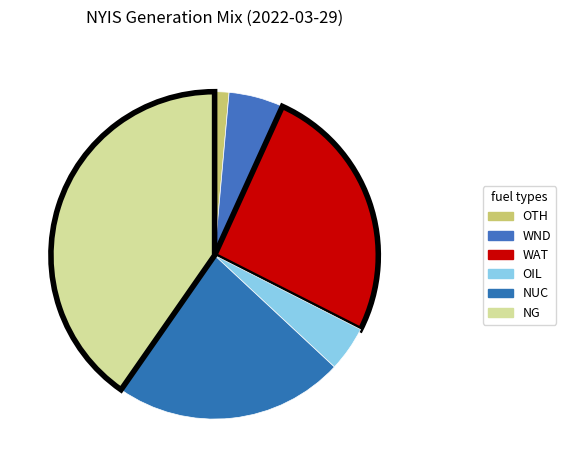

Rank the categories by value from highest to lowest.

NG, WAT, NUC, WND, OIL, OTH